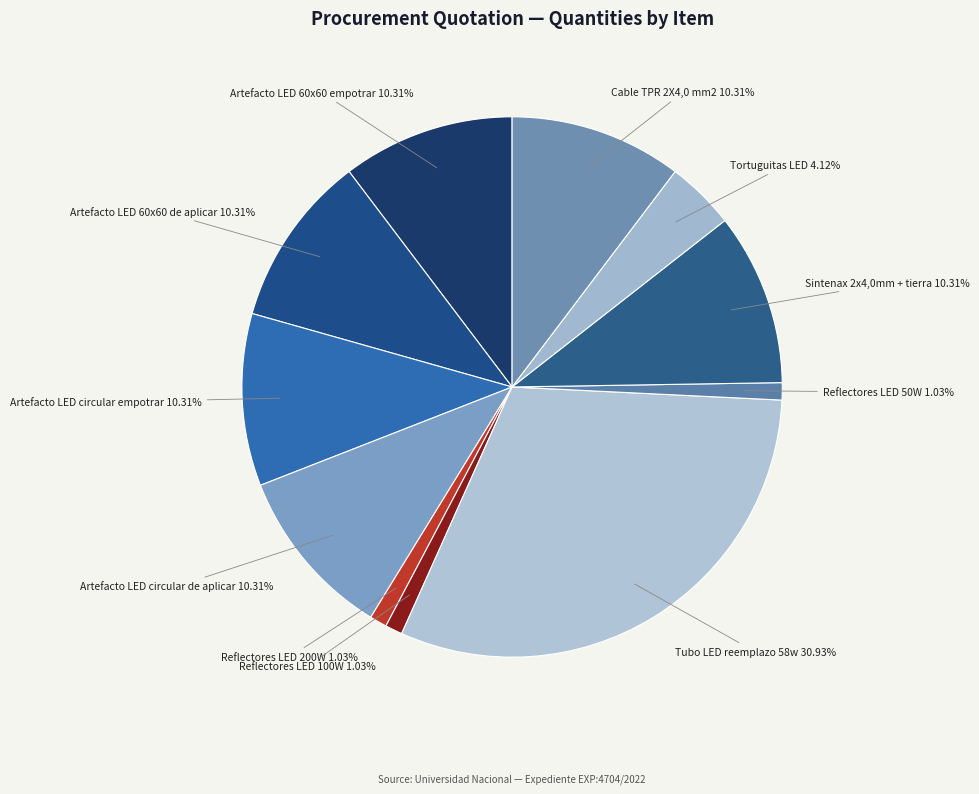

Do Artefacto LED 60x60 empotrar and Artefacto LED 60x60 de aplicar together represent more than half of the pie?

No